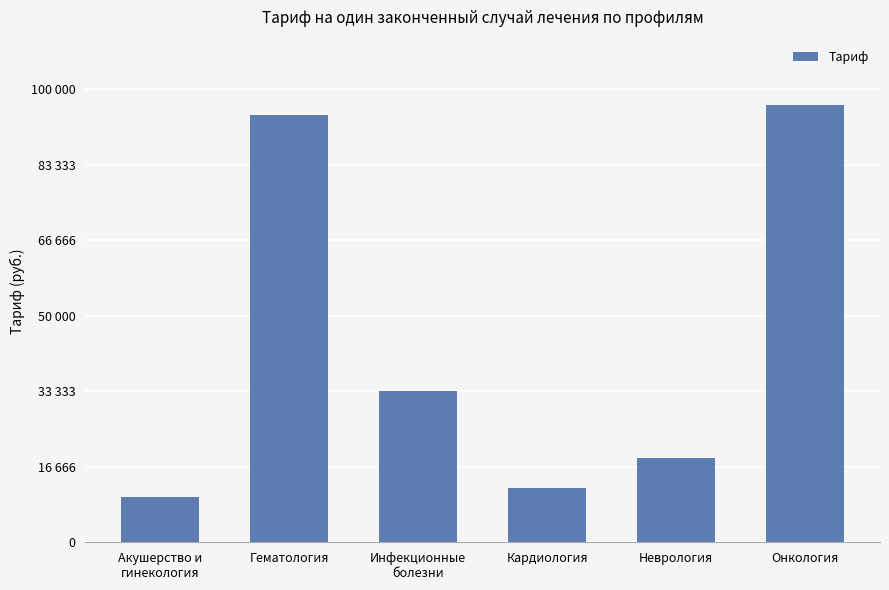

Does the chart contain any negative values?

No